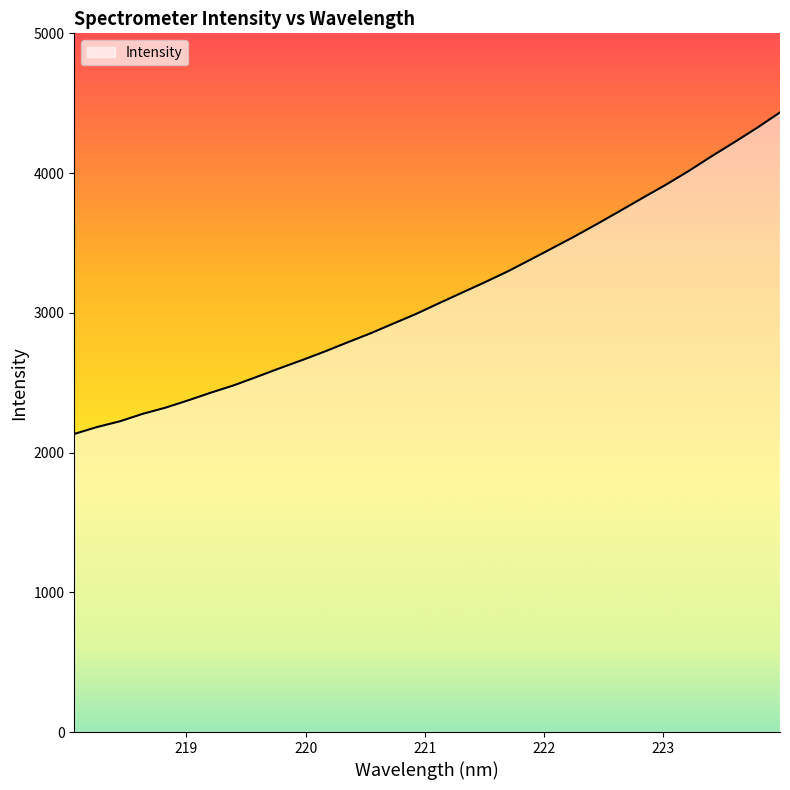

How many values are below 3067?

16